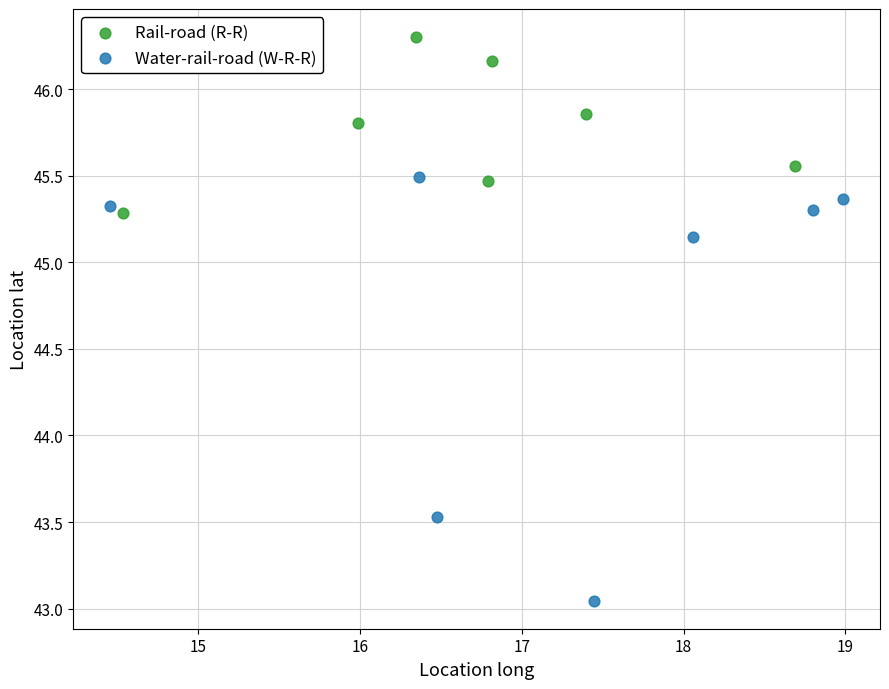

Which series contains the highest Y value?

Rail-road (R-R)